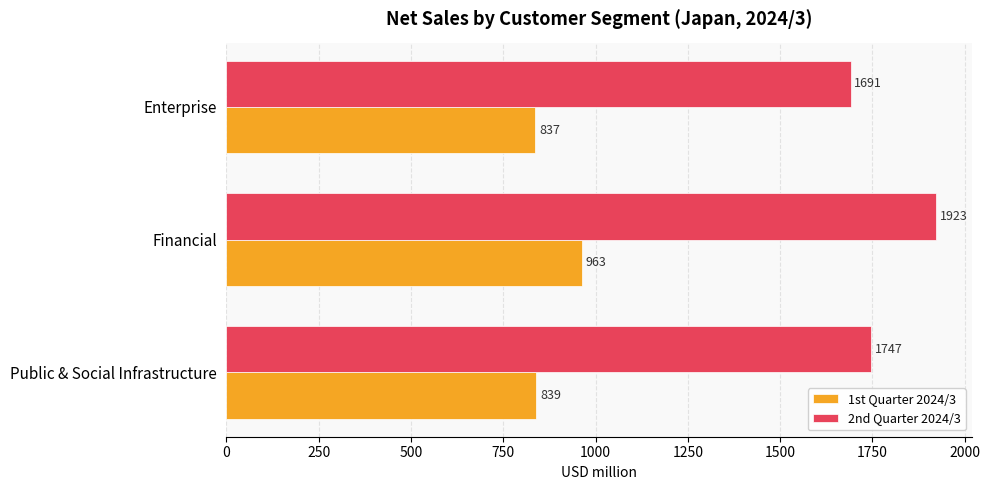

Which series has the largest total across all categories?

2nd Quarter 2024/3